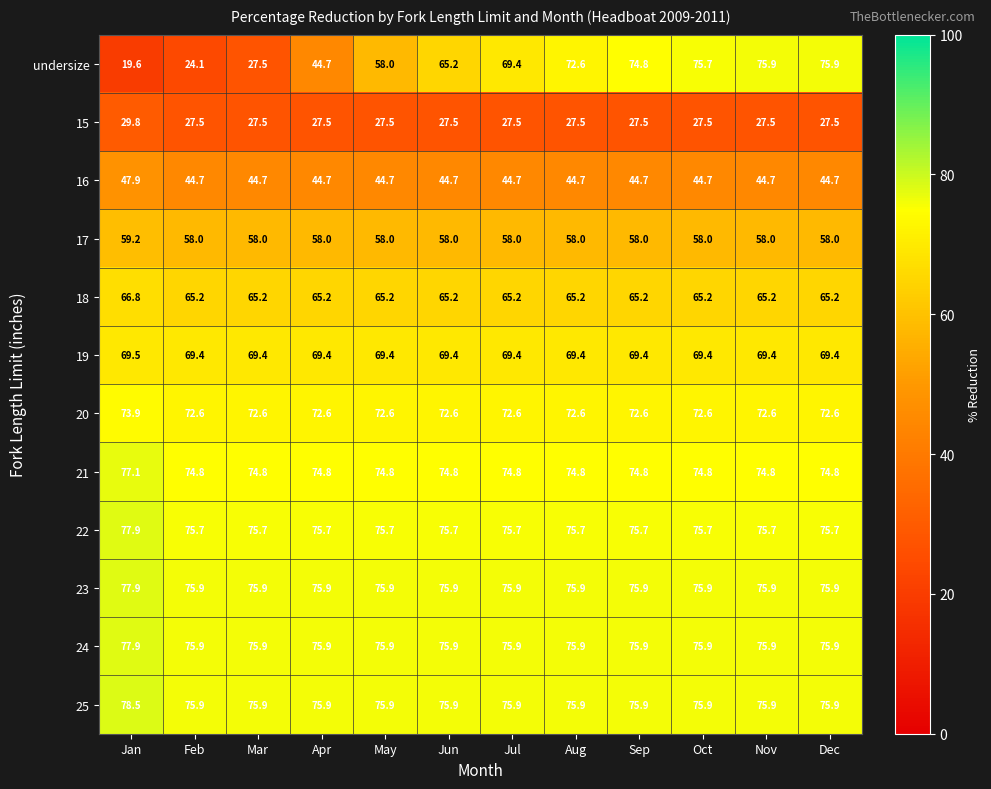

What is the sum of all 19 values?

832.9